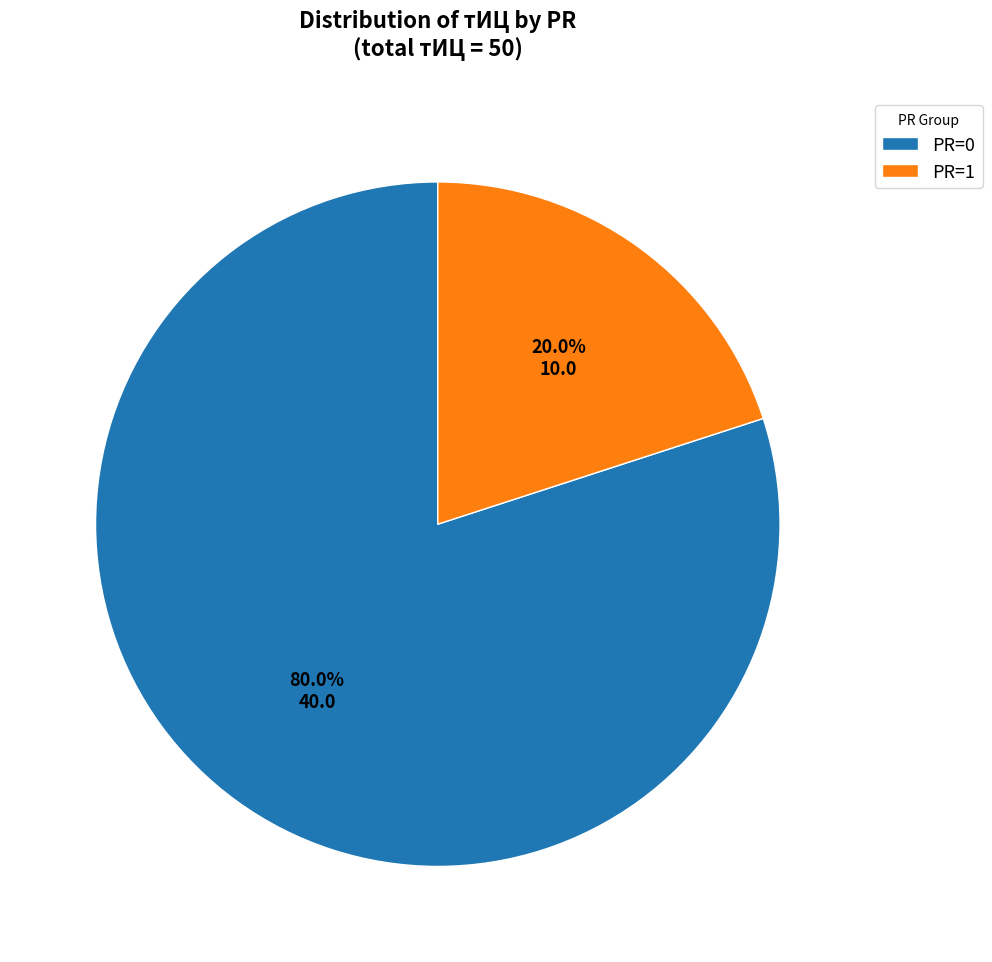

Which slice is the largest?

PR=0